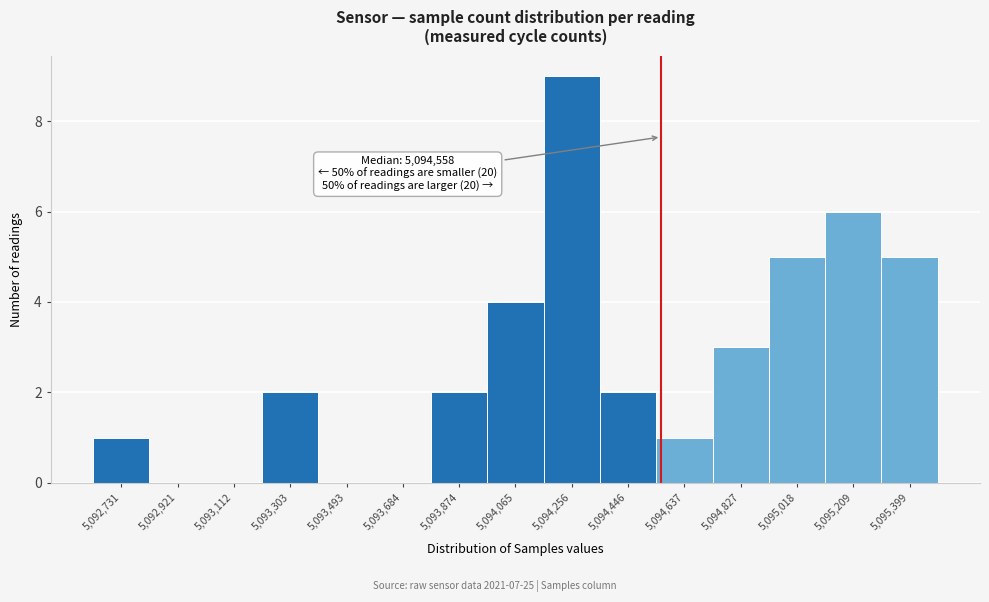

Over which range of the x-axis is the bar tallest?

5094160 to 5094360